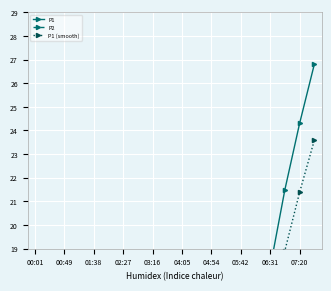

Where does the P2 series first go above 6?

02:27